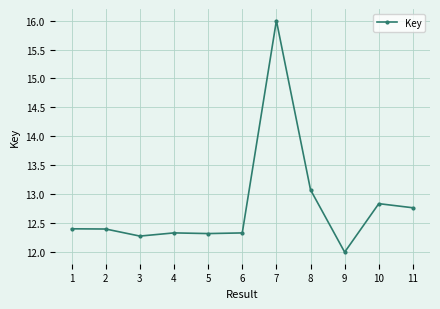

What is the smallest value displayed?

12.0